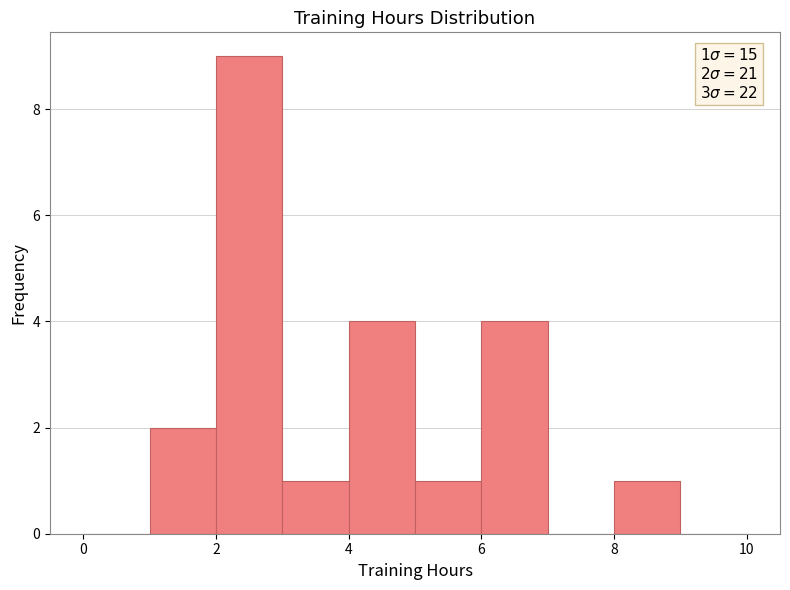

Which range on the x-axis has the tallest bar?

2 to 3